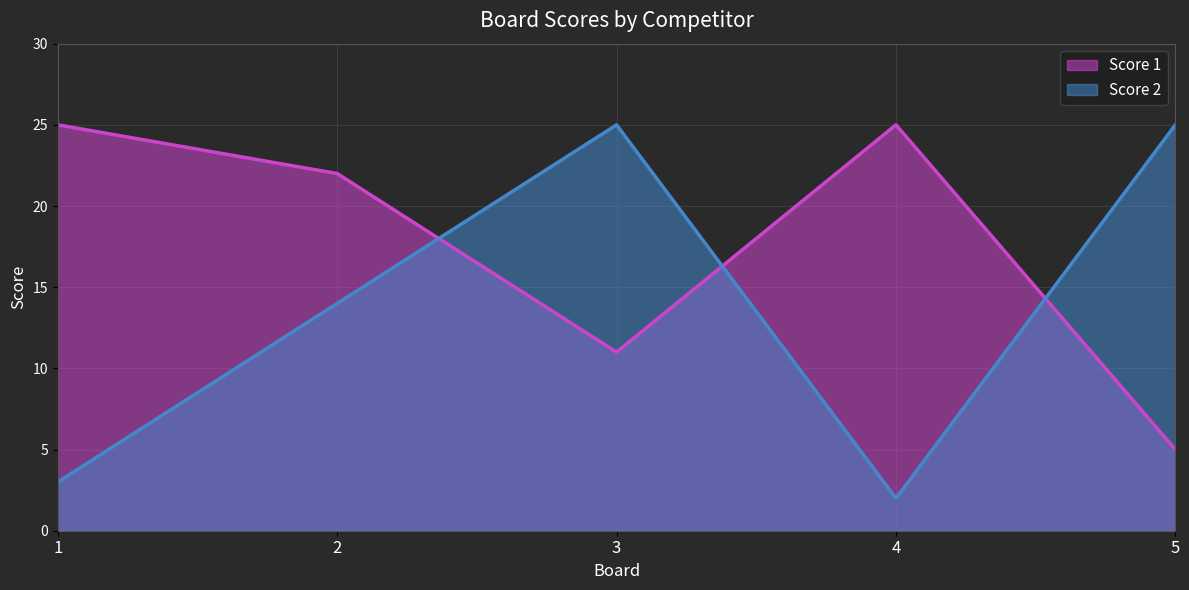

Is it true that Score 2 equals 15 at 5?

False